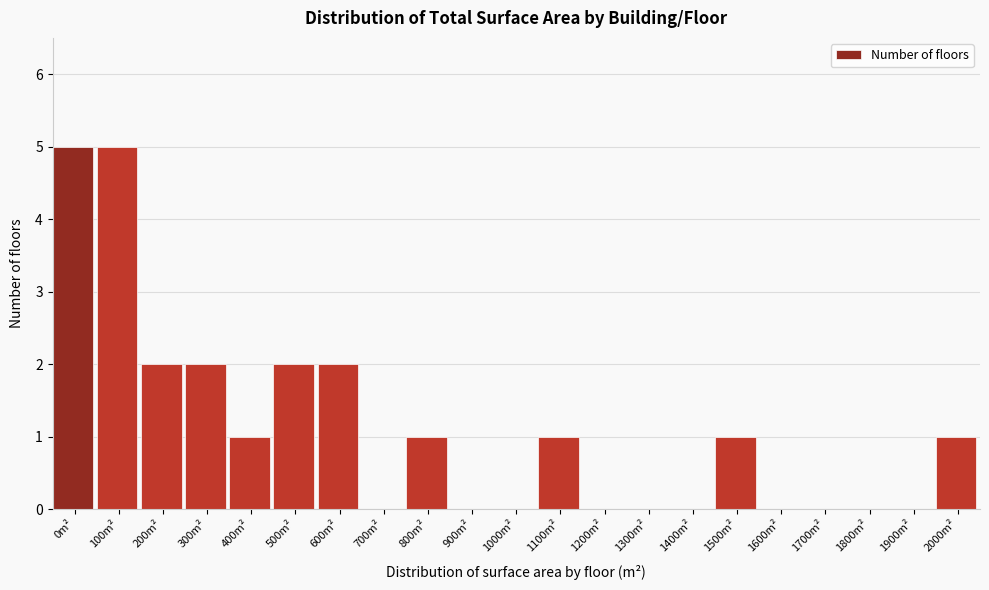

Reading right to left, what are all the values shown in this chart?

2000m²=1	1900m²=0	1800m²=0	1700m²=0	1600m²=0	1500m²=1	1400m²=0	1300m²=0	1200m²=0	1100m²=1	1000m²=0	900m²=0	800m²=1	700m²=0	600m²=2	500m²=2	400m²=1	300m²=2	200m²=2	100m²=5	0m²=5